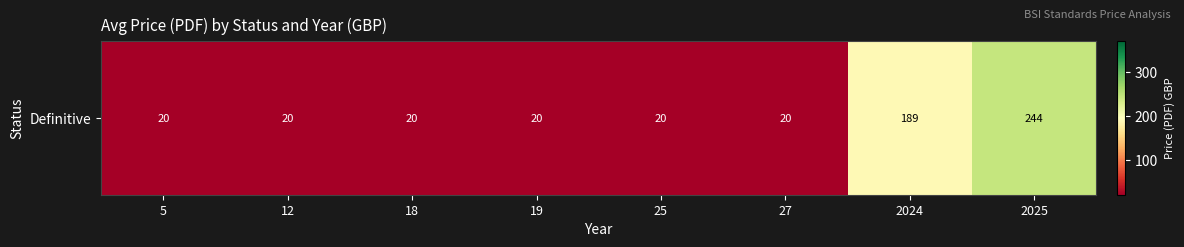

Rank the categories by value from lowest to highest.

5, 12, 18, 19, 25, 27, 2024, 2025